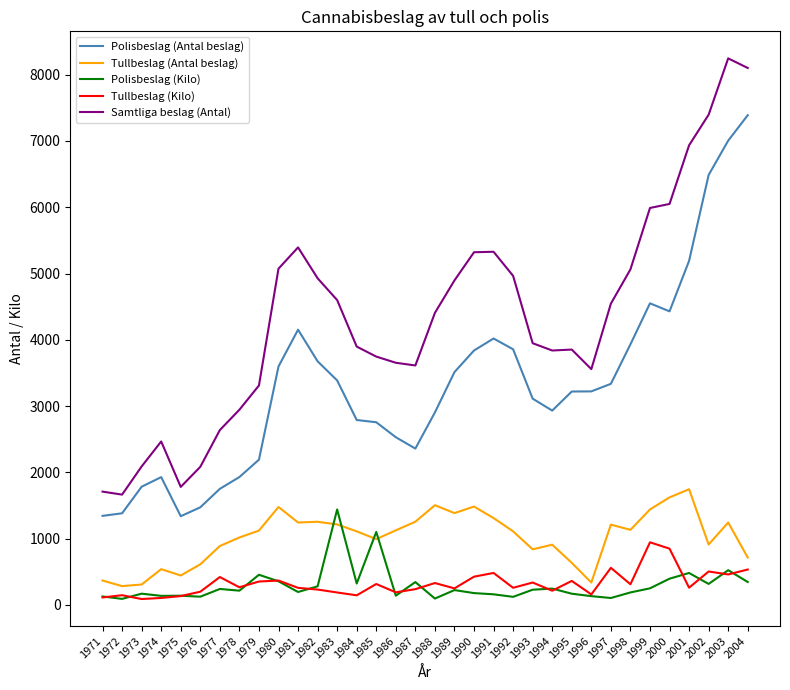

Between which two adjacent categories do Tullbeslag (Antal beslag) and Polisbeslag (Kilo) first intersect?

1982 and 1983